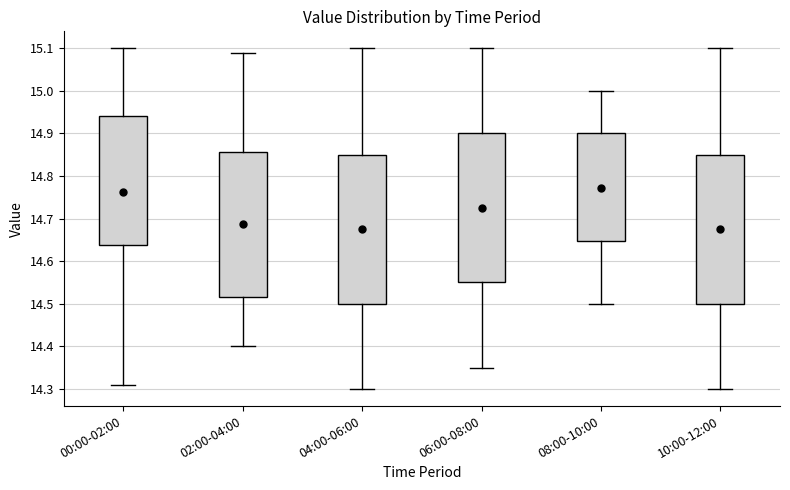

Which box has the highest median line?

08:00-10:00